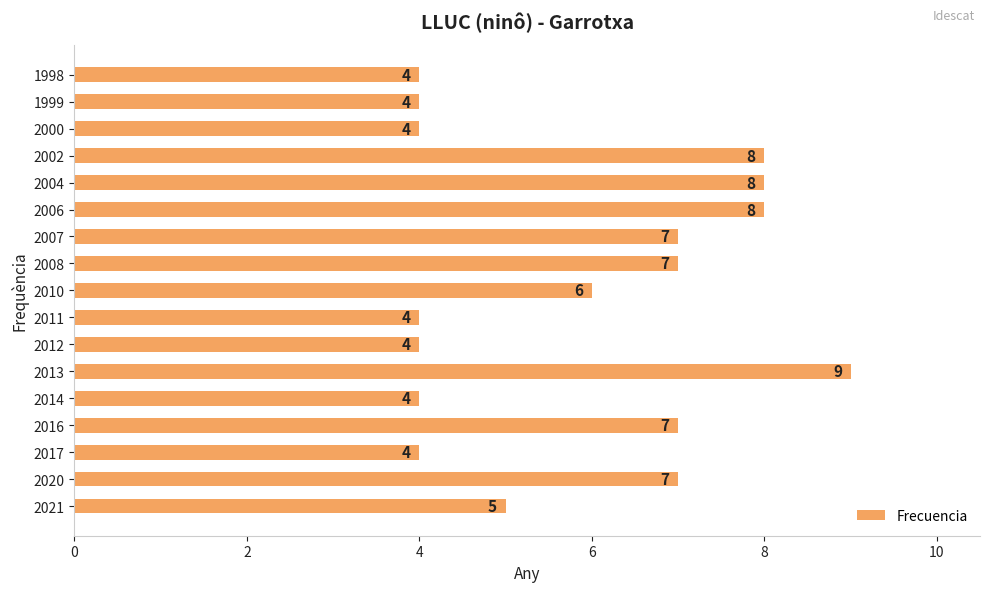

Count the values in the range 4 to 7.

13